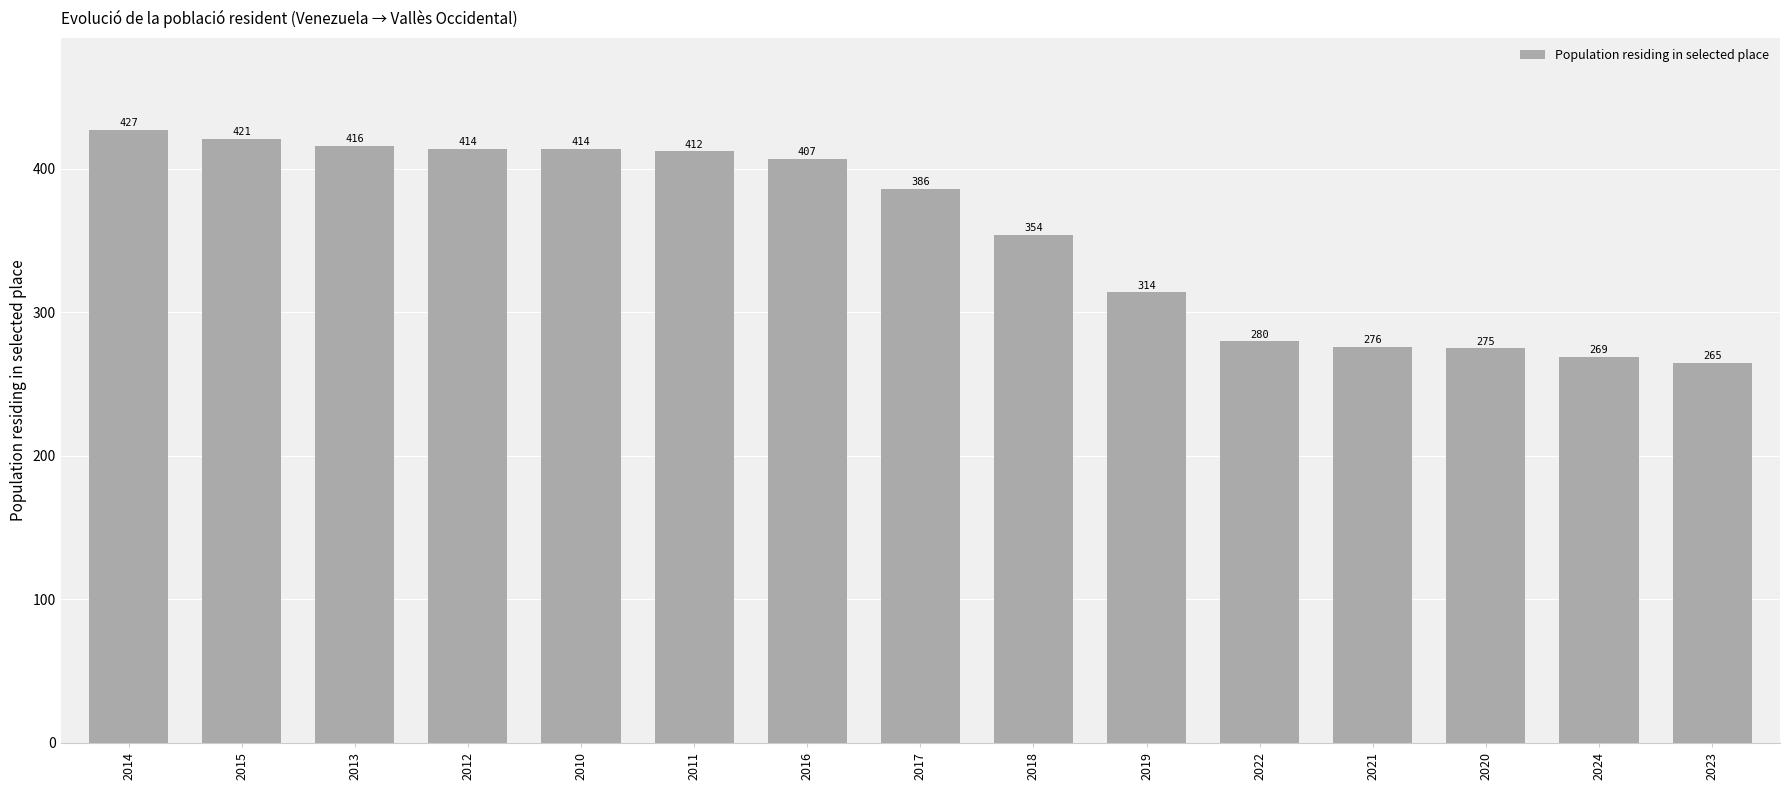

Reading left to right, list all the values displayed in this chart.

427	421	416	414	414	412	407	386	354	314	280	276	275	269	265